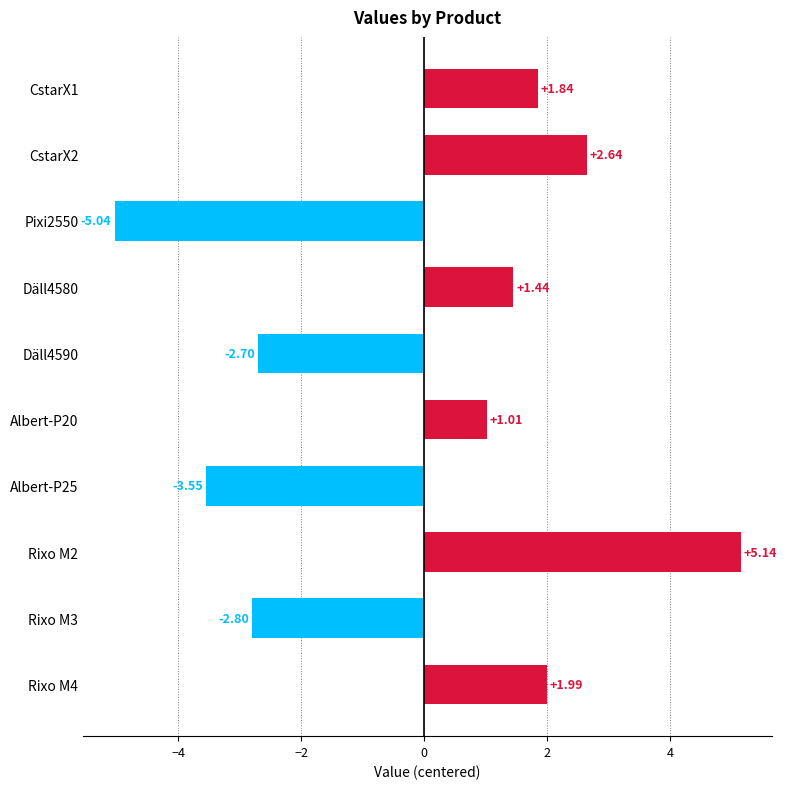

How many data points does each series have?

10